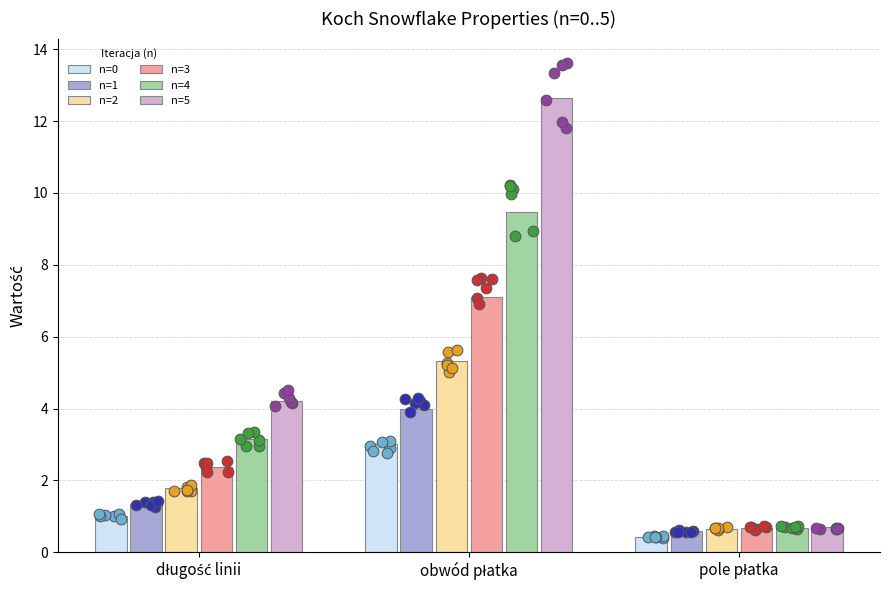

At which category is the sum across all series the highest?

obwód płatka